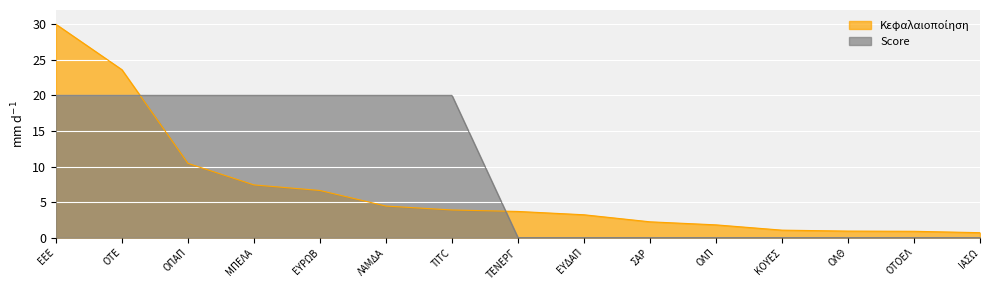

At how many categories does at least one series exceed 16?

7